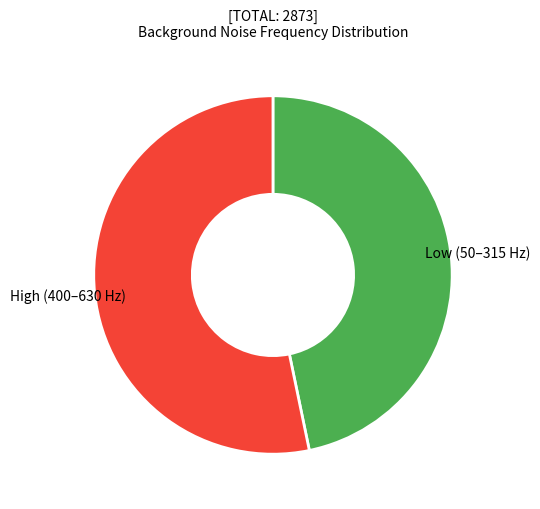

Is there any slice that represents more than half of the pie?

Yes